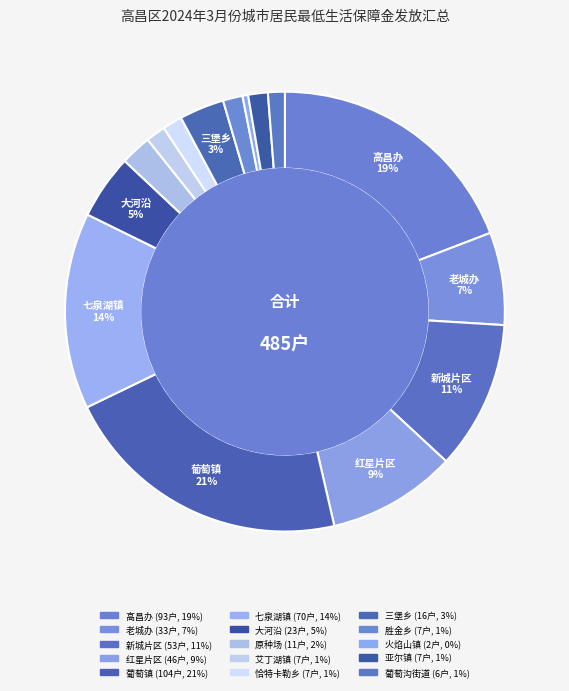

What is the ratio of the value at 胜金乡 to the value at 三堡乡?

0.4